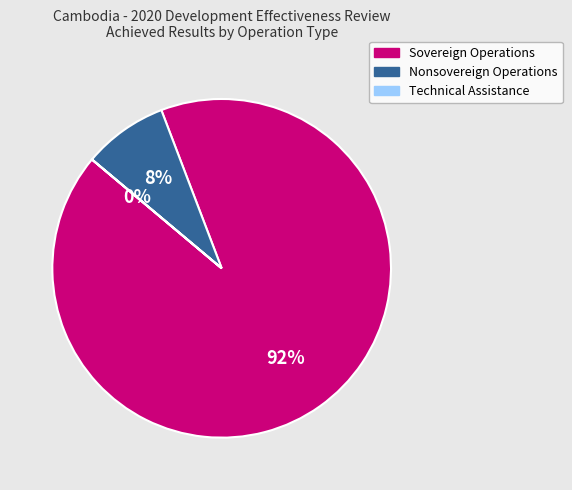

True or false: Nonsovereign Operations accounts for 8% of the total.

True